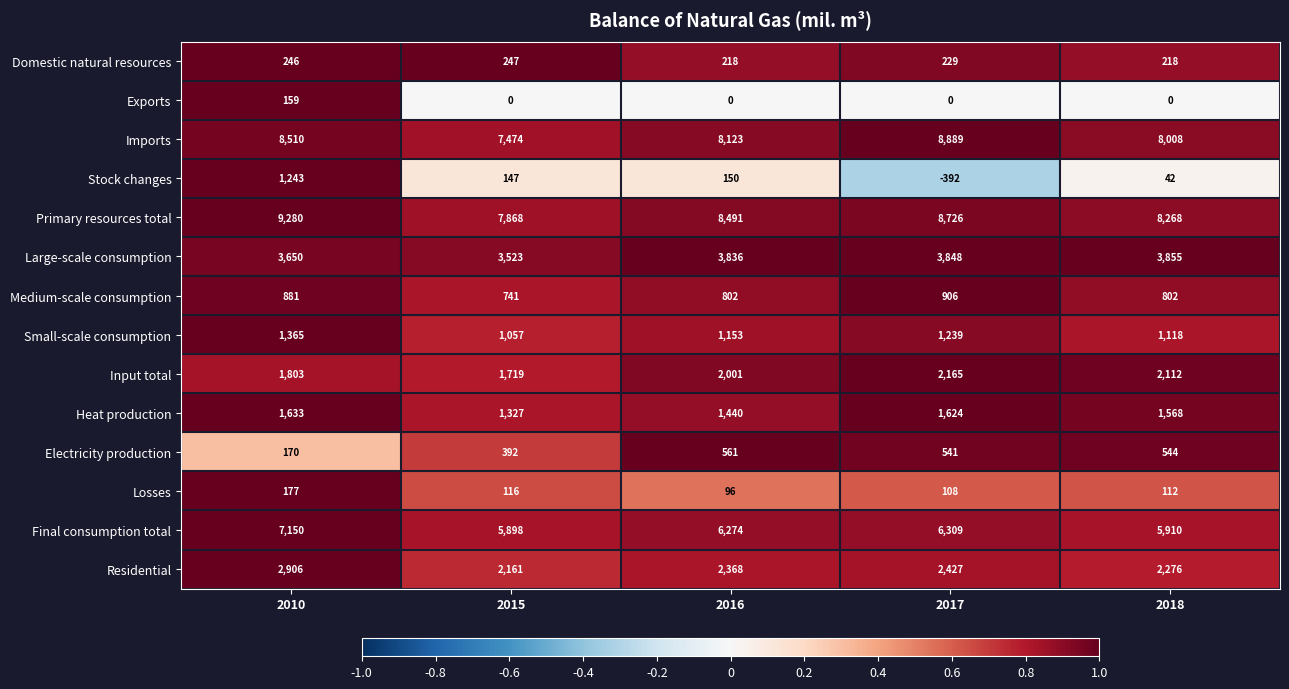

What is the difference between the second highest and second lowest values in the Primary resources total series?

458